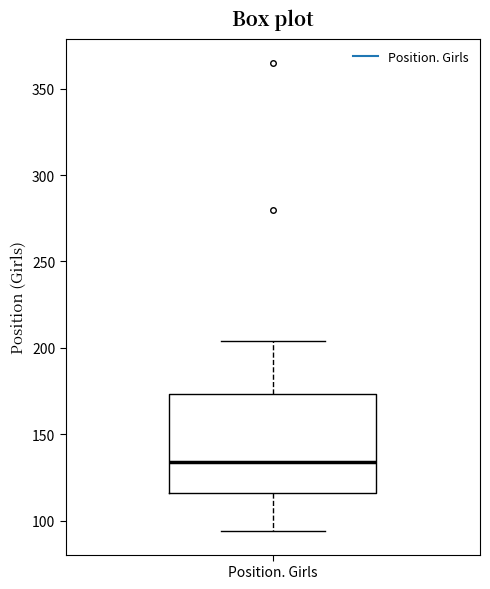

Where is the lower edge of the box for Position. Girls on the y-axis? The values are not printed on the chart, so give them approximately, as read against the axis.

115